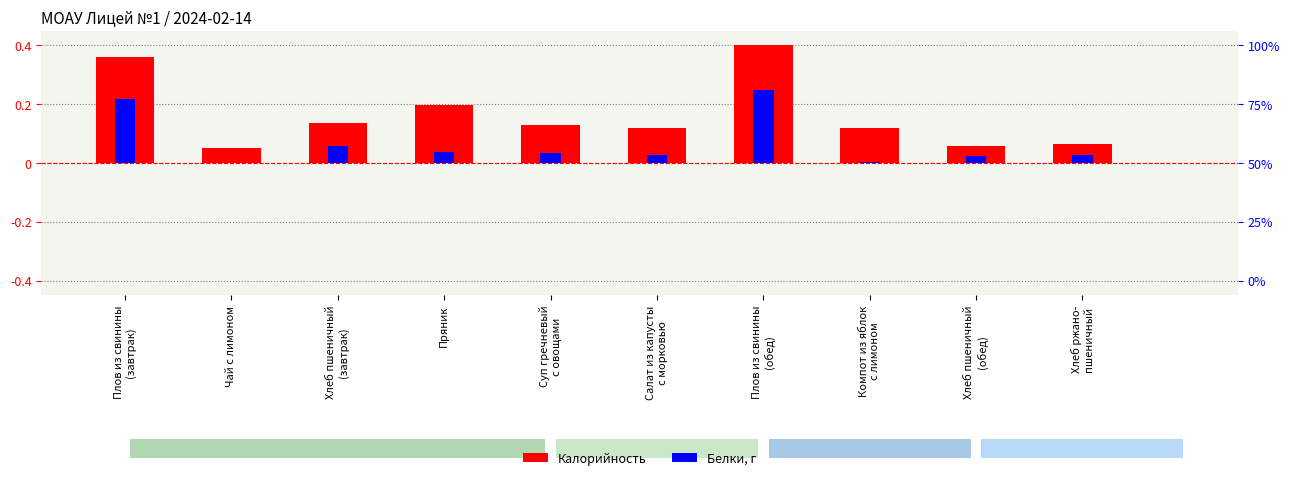

Reading right to left, what are all the values shown in this chart?

Калорийность: 0.1	0.1	0.1	0.4	0.1	0.1	0.2	0.1	0.0	0.4
Белки, г: 0.0	0.0	0.0	0.2	0.0	0.0	0.0	0.1	0.0	0.2